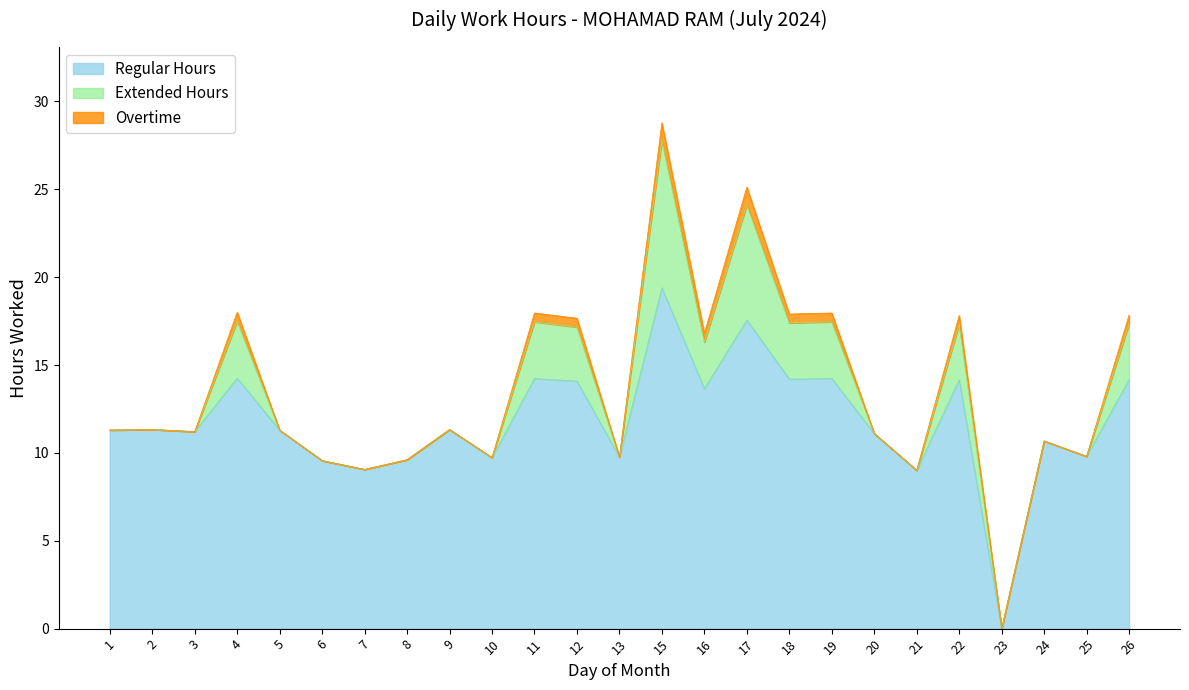

Reading right to left, list all the values displayed in this chart.

Regular Hours: 14.2	9.8	10.7	0.0	14.2	9.0	11.1	14.2	14.2	17.6	13.7	19.4	9.8	14.1	14.2	9.7	11.3	9.6	9.1	9.6	11.3	14.2	11.2	11.3	11.3
Extended Hours: 3.2	0.0	0.0	0.0	3.2	0.0	0.0	3.2	3.2	6.6	2.6	8.4	0.0	3.1	3.2	0.0	0.0	0.0	0.0	0.0	0.0	3.2	0.0	0.0	0.0
Overtime: 0.5	0.0	0.0	0.0	0.5	0.0	0.0	0.5	0.5	1.0	0.5	1.0	0.0	0.5	0.5	0.0	0.0	0.0	0.0	0.0	0.0	0.5	0.0	0.0	0.0